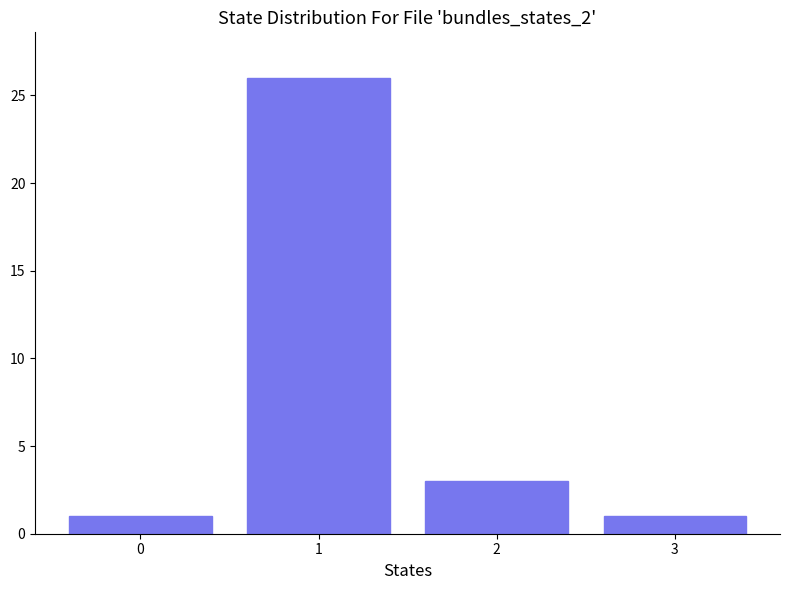

What is the difference between the maximum and minimum values?

25